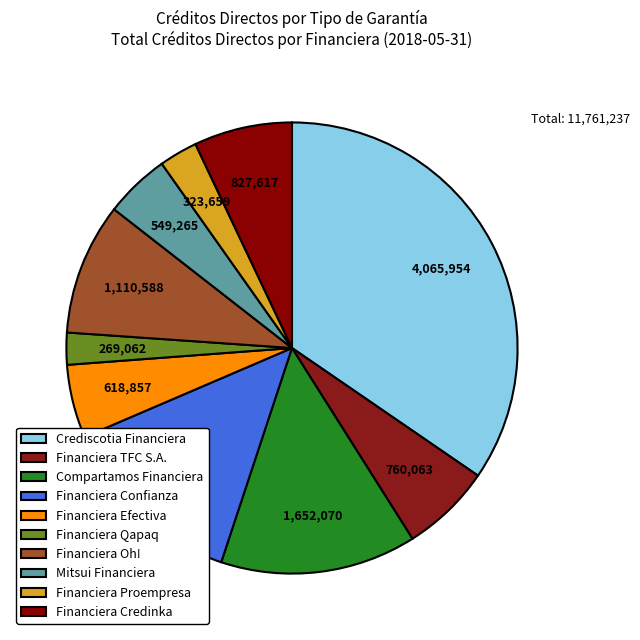

Is Financiera Credinka the majority of the pie?

No